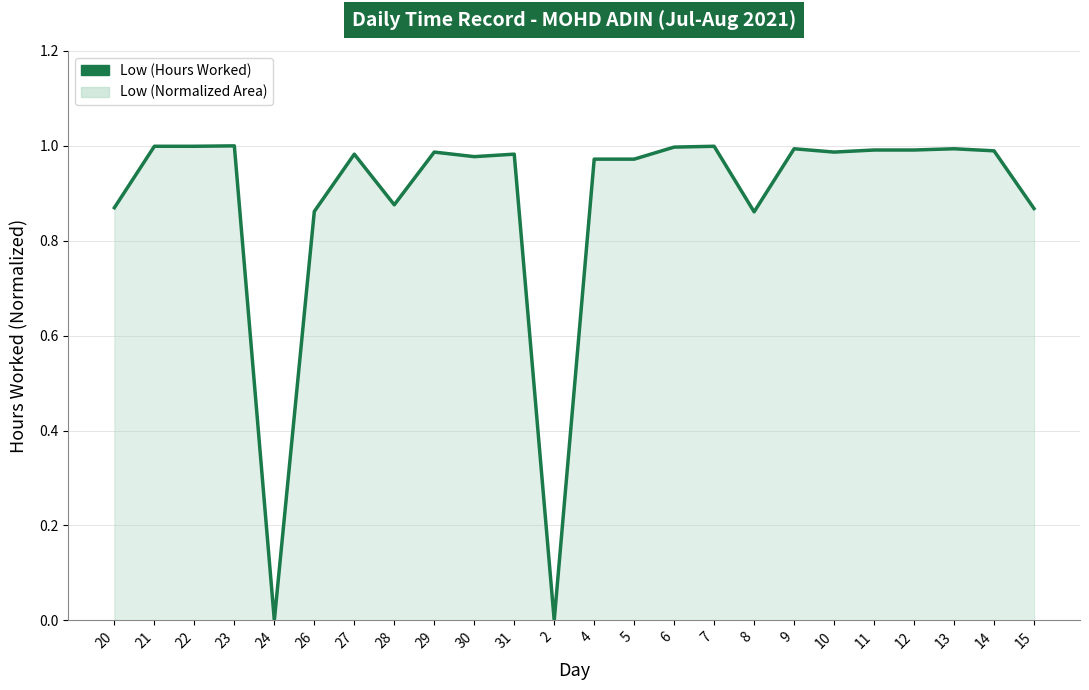

List the labels in order of value, smallest first.

24, 2, 8, 26, 15, 20, 28, 4, 5, 30, 27, 31, 29, 10, 14, 11, 12, 9, 13, 6, 21, 22, 7, 23